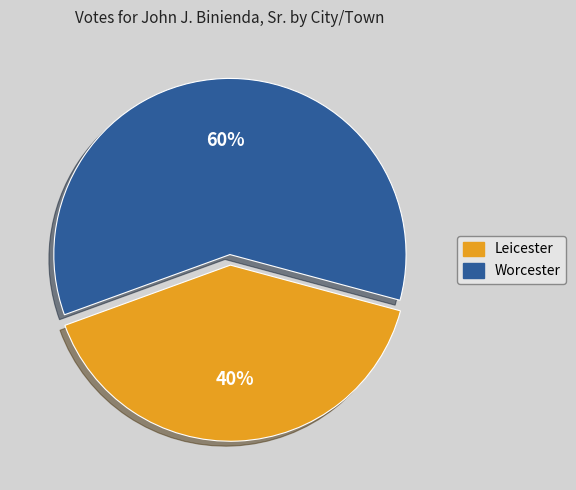

Does any single category account for the majority?

Yes